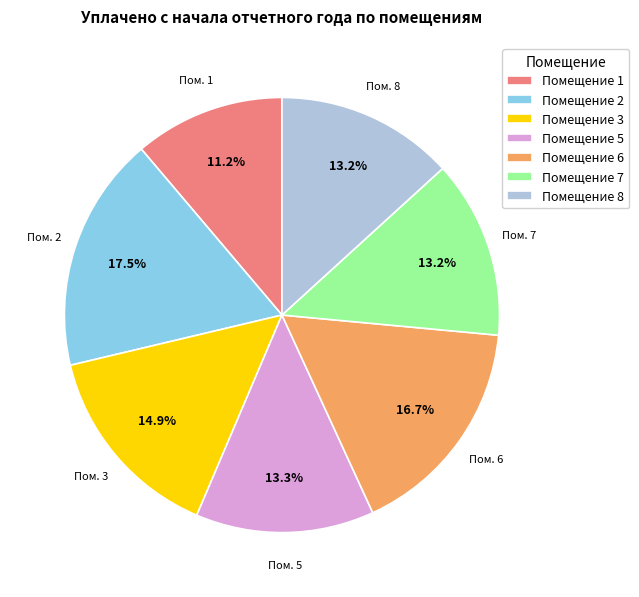

What is the ratio of the value at Помещение 8 to the value at Помещение 6?

0.8